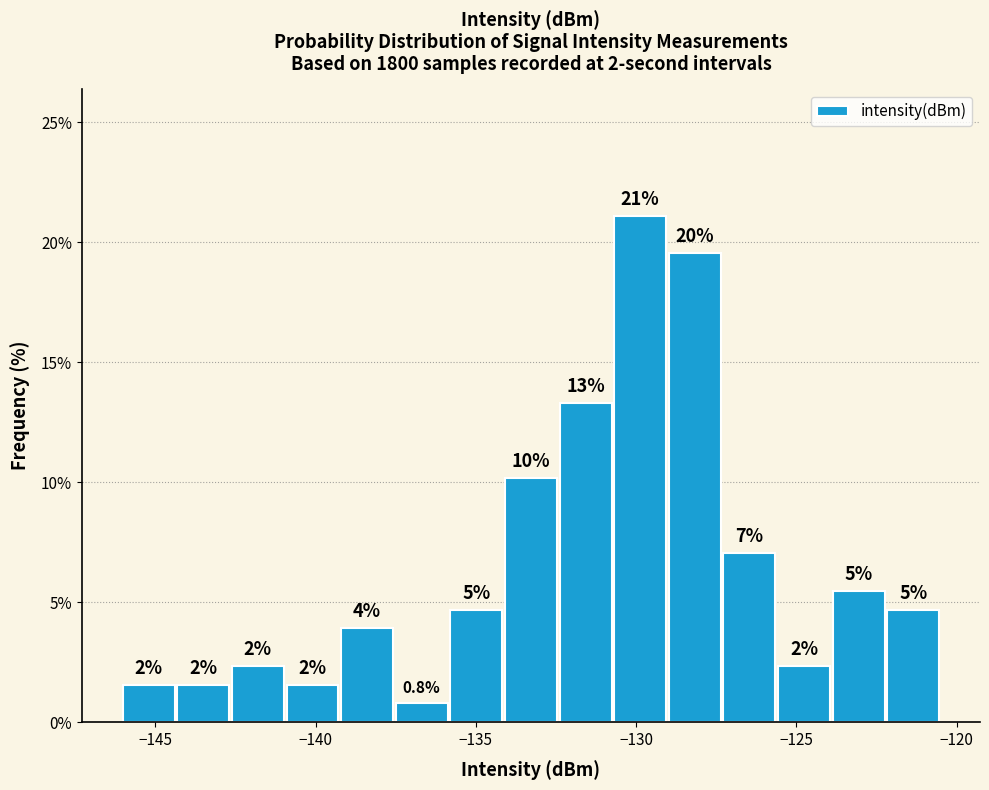

Around what value on the x-axis is the tallest bar? Give the approximate position of its centre, as read against the axis.

-130.0